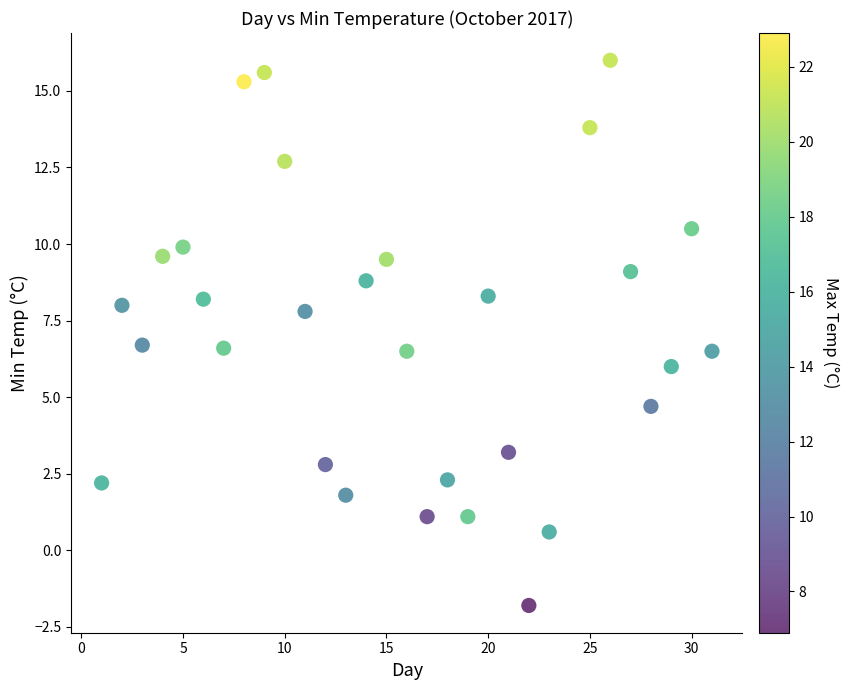

What is the range of Y values (max minus min)?

17.8